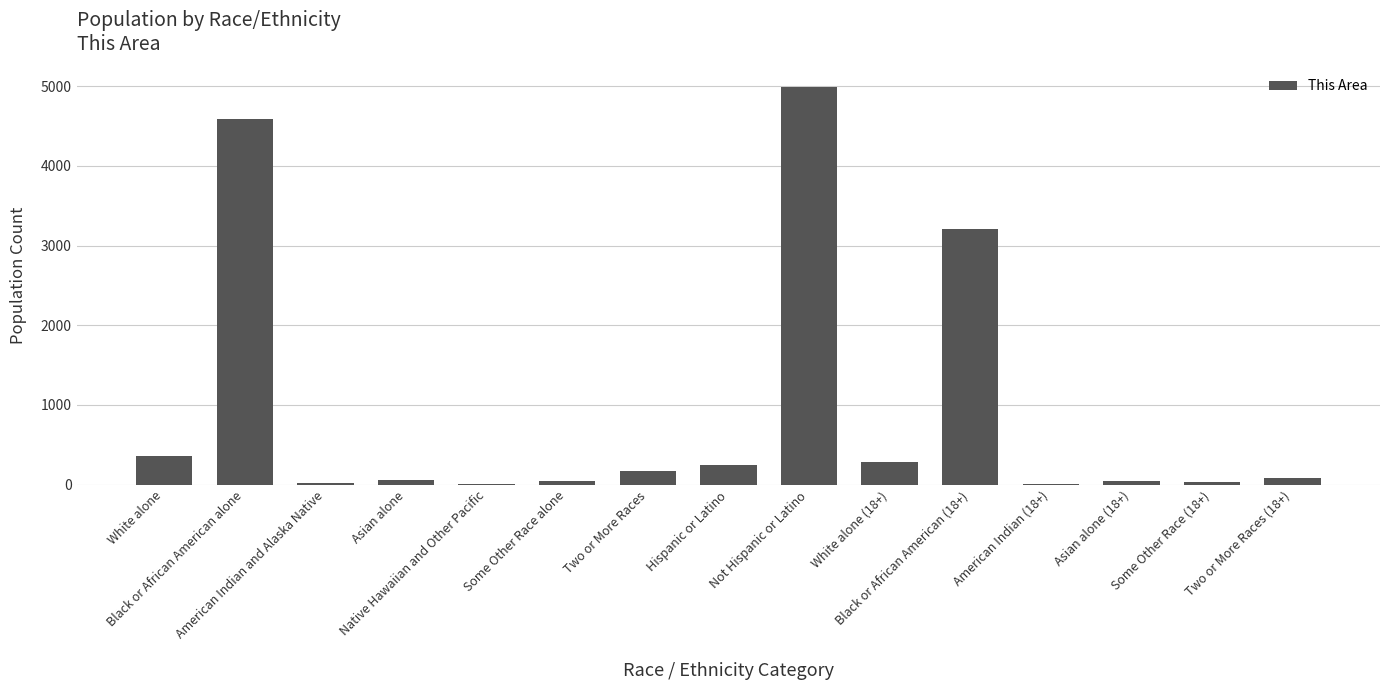

What is the sum of all values?

14161